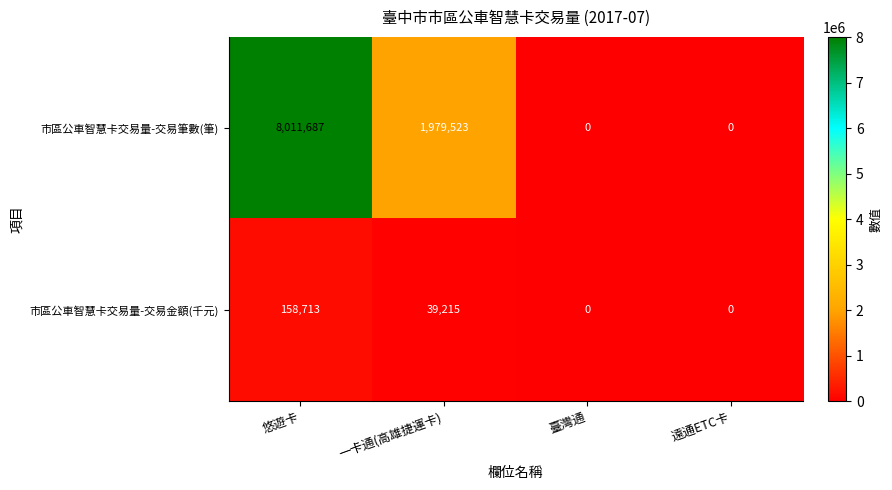

Which series has the widest spread of values?

市區公車智慧卡交易量-交易筆數(筆)